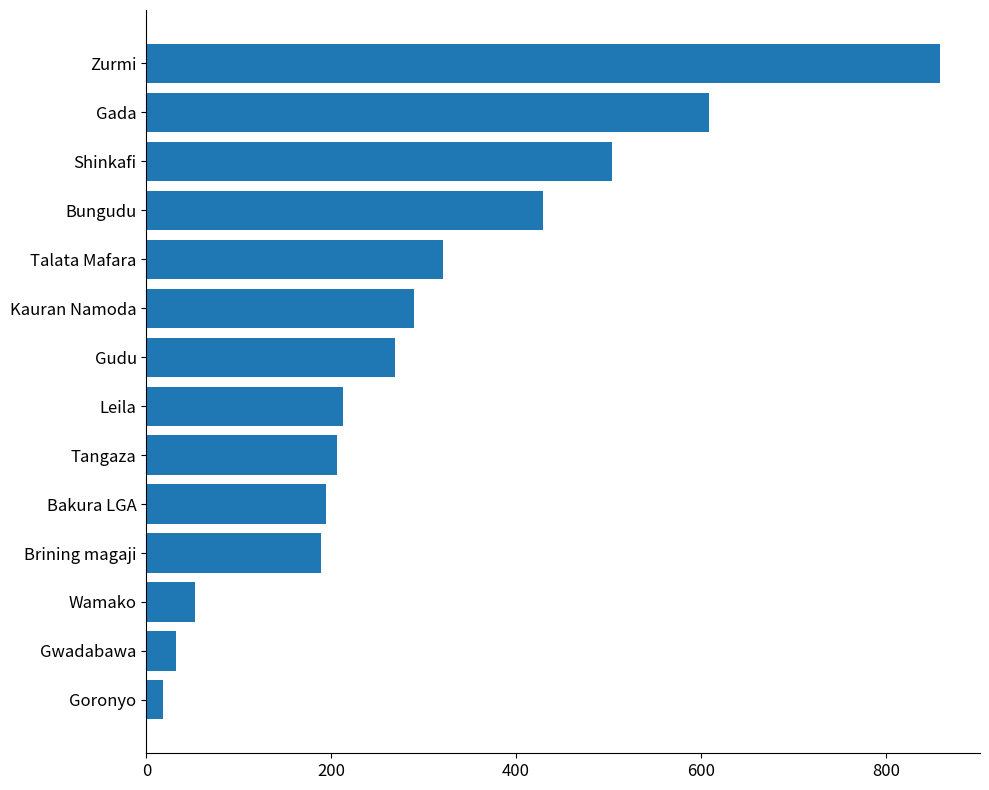

Reading bottom to top, transcribe all the data shown in this chart.

18	32	53	189	194	206	213	269	290	321	429	504	609	859